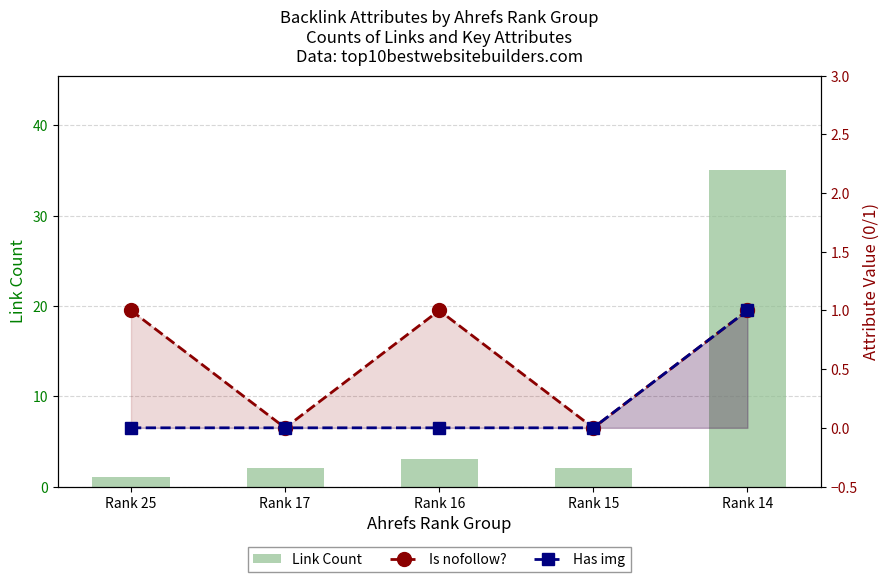

What is the sum of all Link Count values?

43